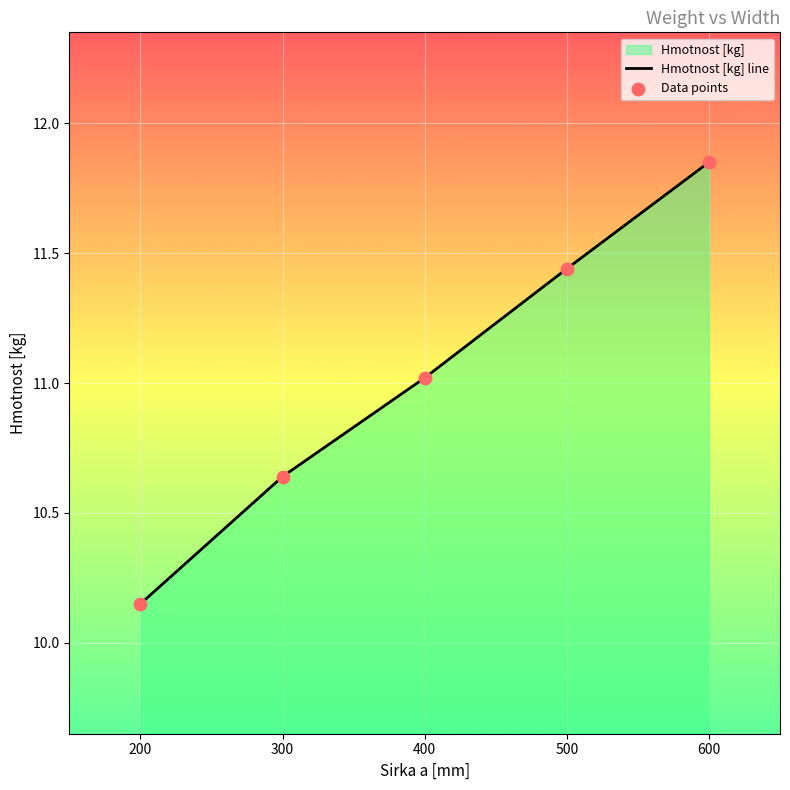

Which series contains the lowest Y value?

Hmotnost [kg] line